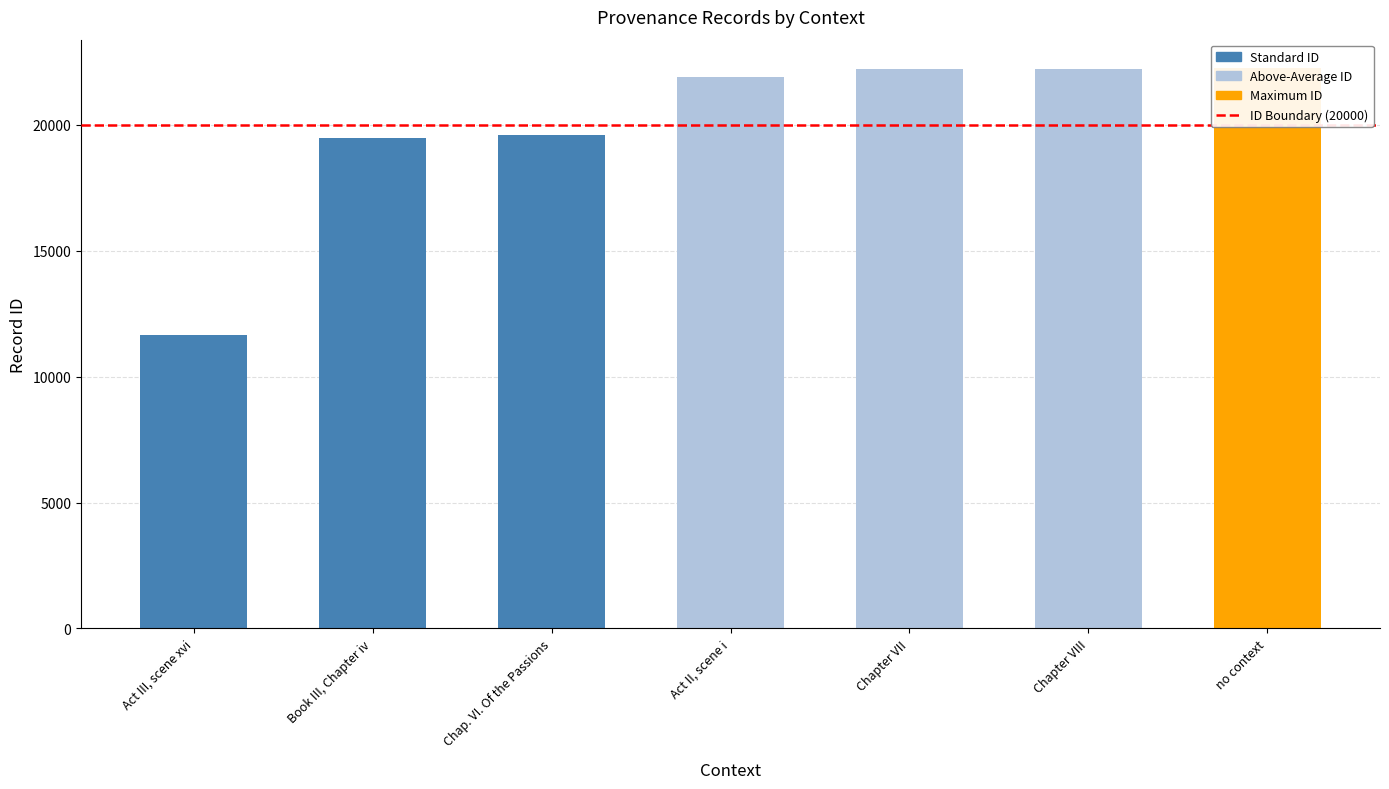

Rank the categories by value from lowest to highest.

Act III, scene xvi, Book III, Chapter iv, Chap. VI. Of the Passions, Act II, scene i, Chapter VII, Chapter VIII, no context